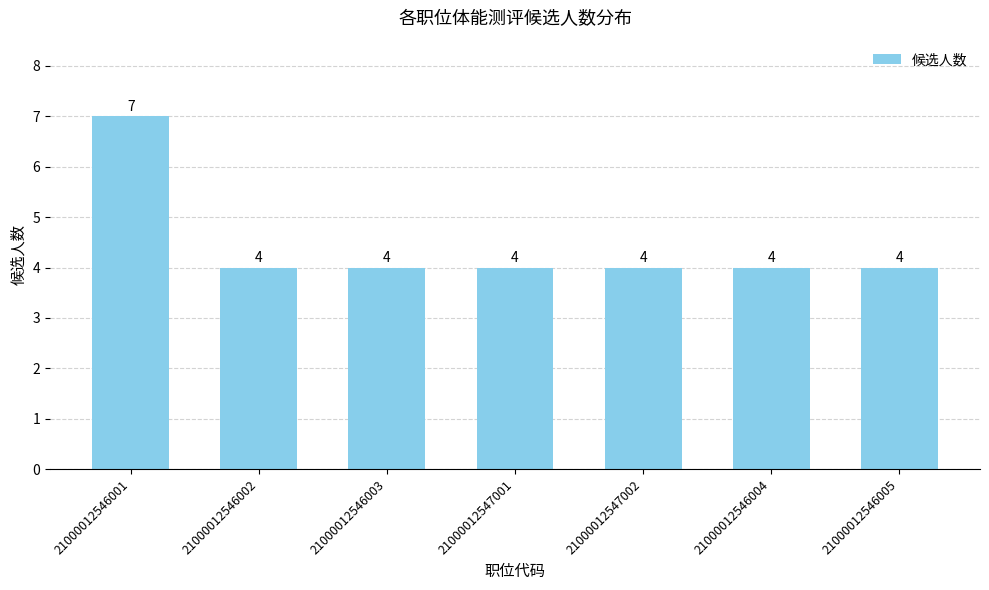

Count the values in the range 4 to 5.

6